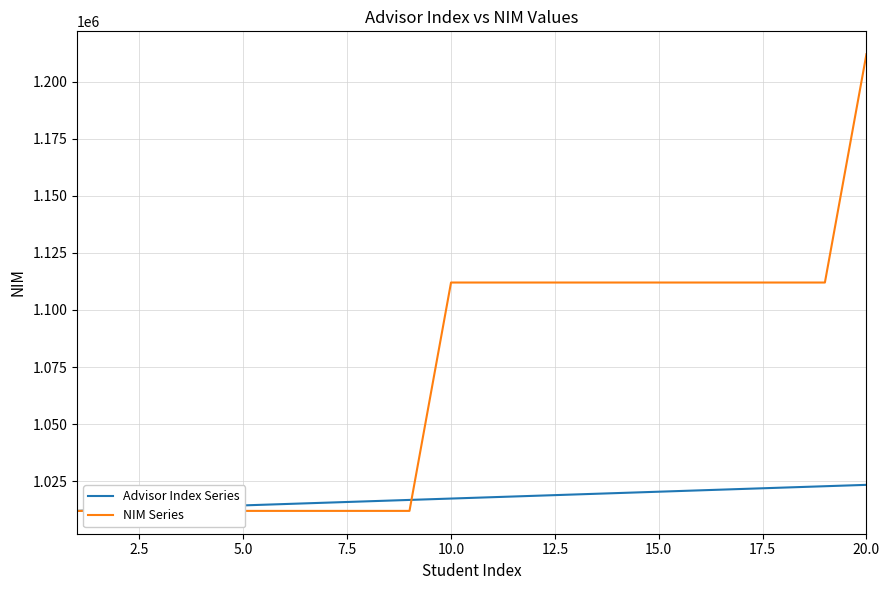

Reading right to left, extract all data points from this chart.

Advisor Index Series: 1023421.0	1022821.0	1022221.0	1021621.0	1021021.0	1020421.0	1019821.0	1019221.0	1018621.0	1018021.0	1017421.0	1016821.0	1016221.0	1015621.0	1015021.0	1014421.0	1013821.0	1013221.0	1012621.0	1012021.0
NIM Series: 1212021.0	1112021.2	1112021.1	1112021.1	1112021.1	1112021.0	1112021.0	1112021.0	1112021.0	1112021.0	1112021.0	1012021.1	1012021.1	1012021.1	1012021.1	1012021.1	1012021.1	1012021.0	1012021.0	1012021.0